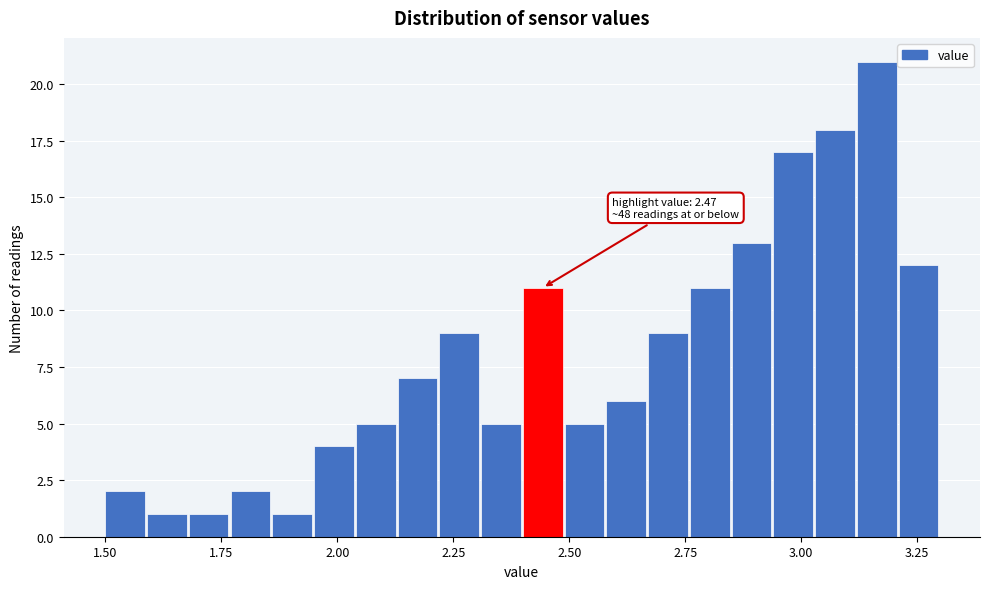

Read against the x-axis, roughly where is the centre of the tallest bar?

3.15